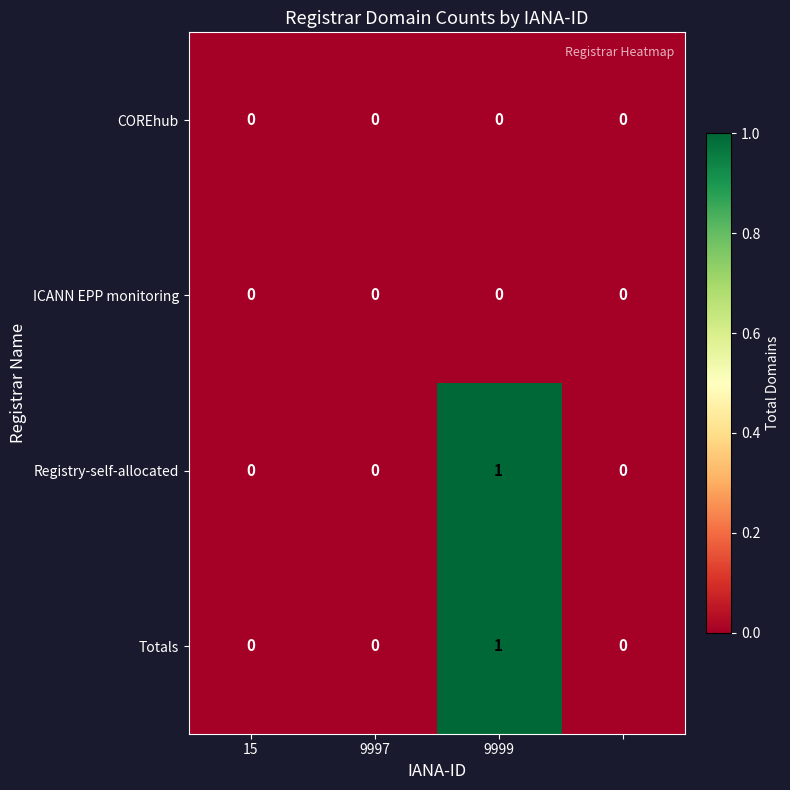

Count the Registry-self-allocated values in the range 0 to 1.

4